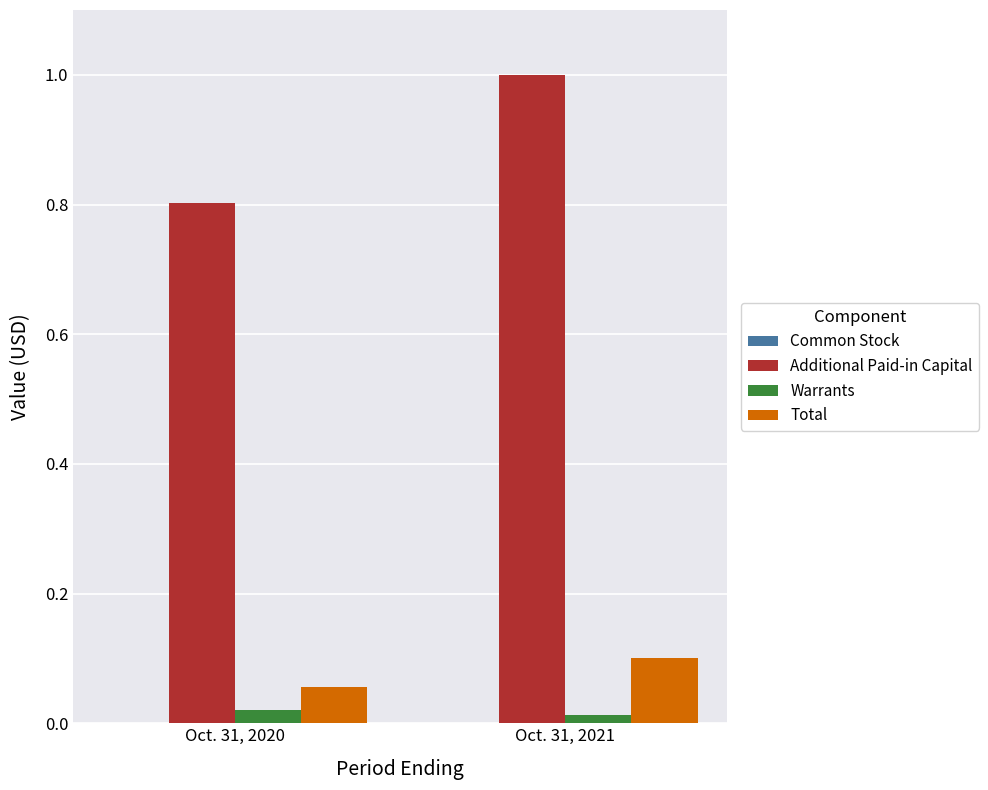

Between Oct. 31, 2020 and Oct. 31, 2021, which series saw the biggest shift?

Additional Paid-in Capital